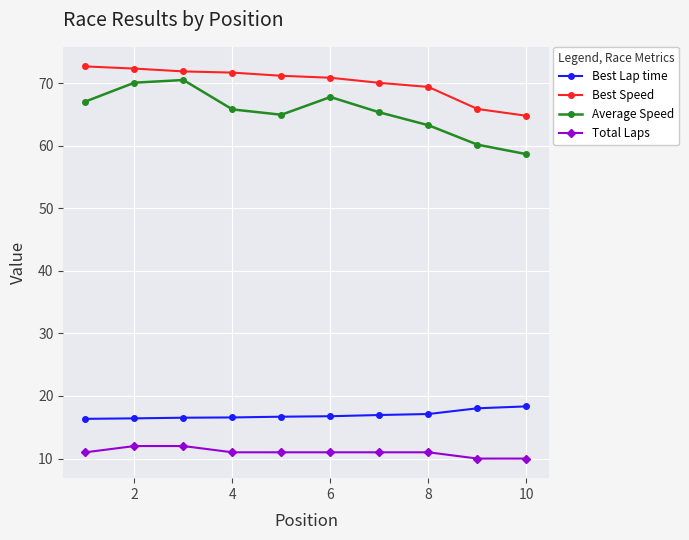

What is the value of the Total Laps point at the 2nd from the left?

12.0